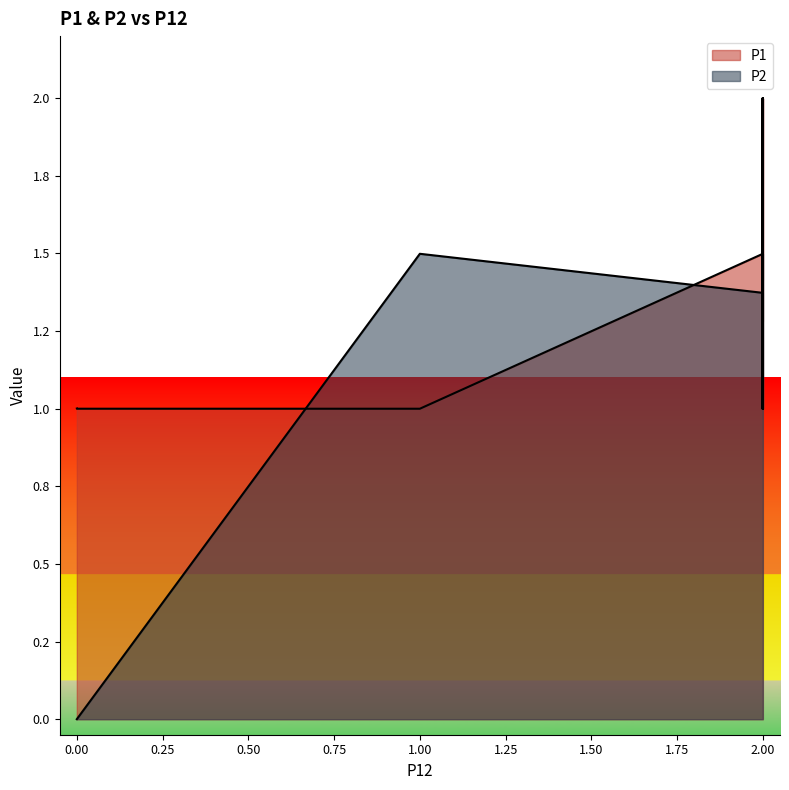

What is the greatest value displayed?

2.0